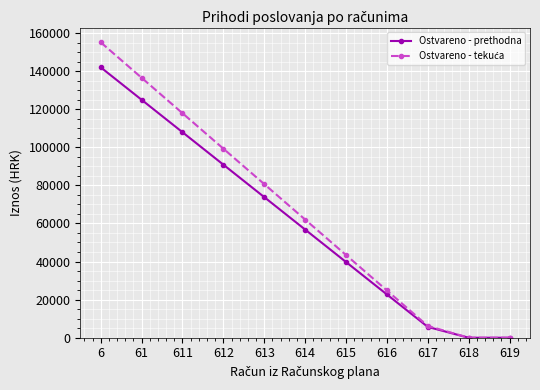

Does the chart display data point markers on the line(s)?

Yes